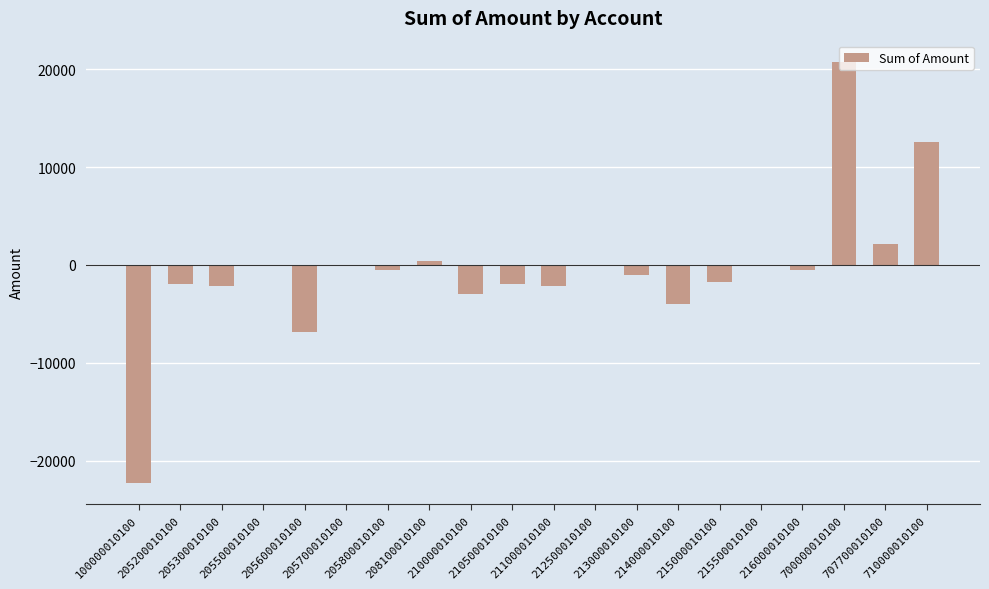

Is it true that the value at 213000010100 is -976.5?

True